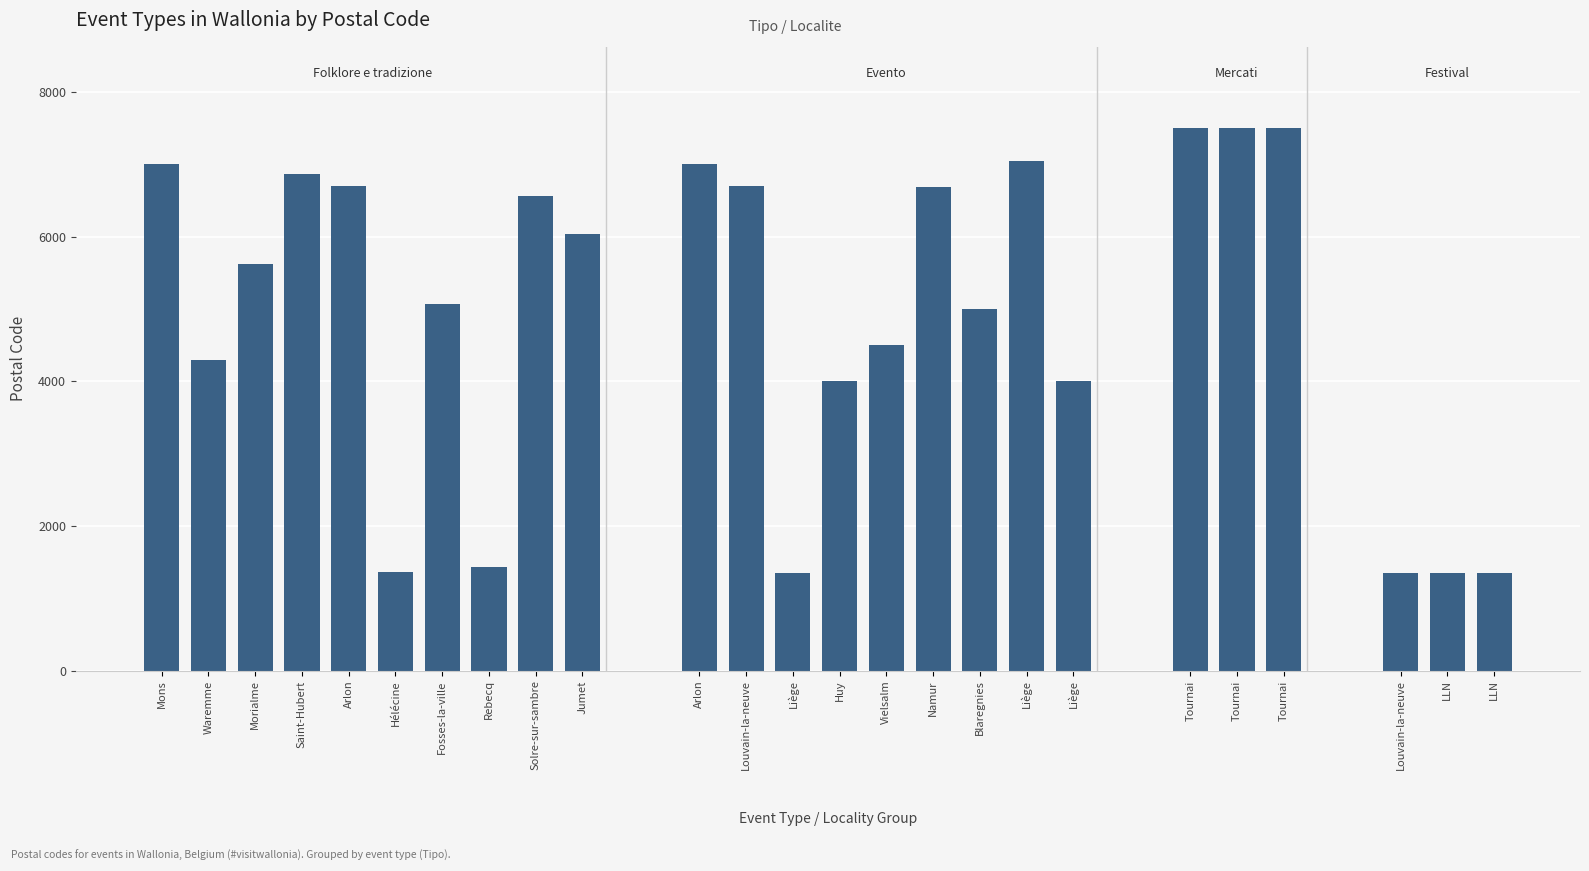

How many series are shown in this chart?

1